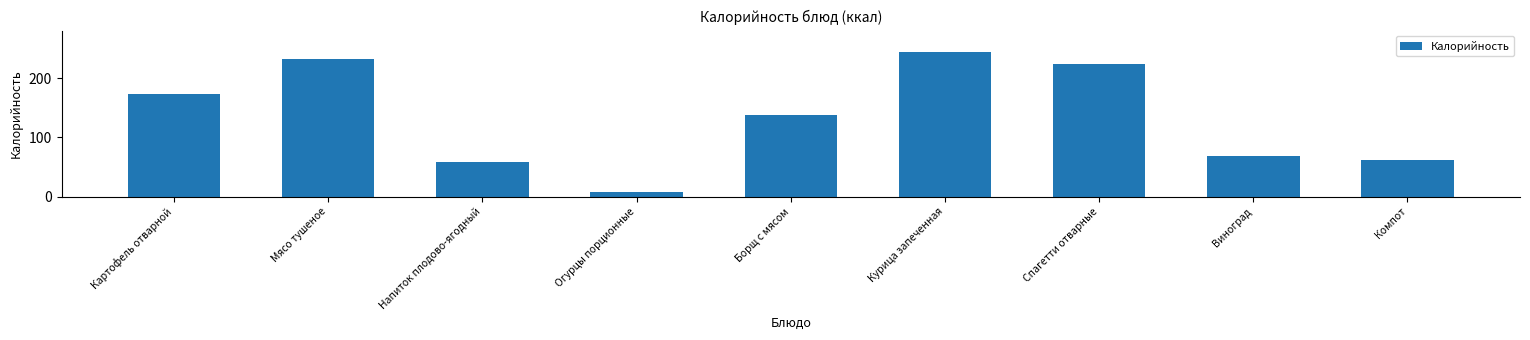

What is the minimum value shown in the chart?

8.4